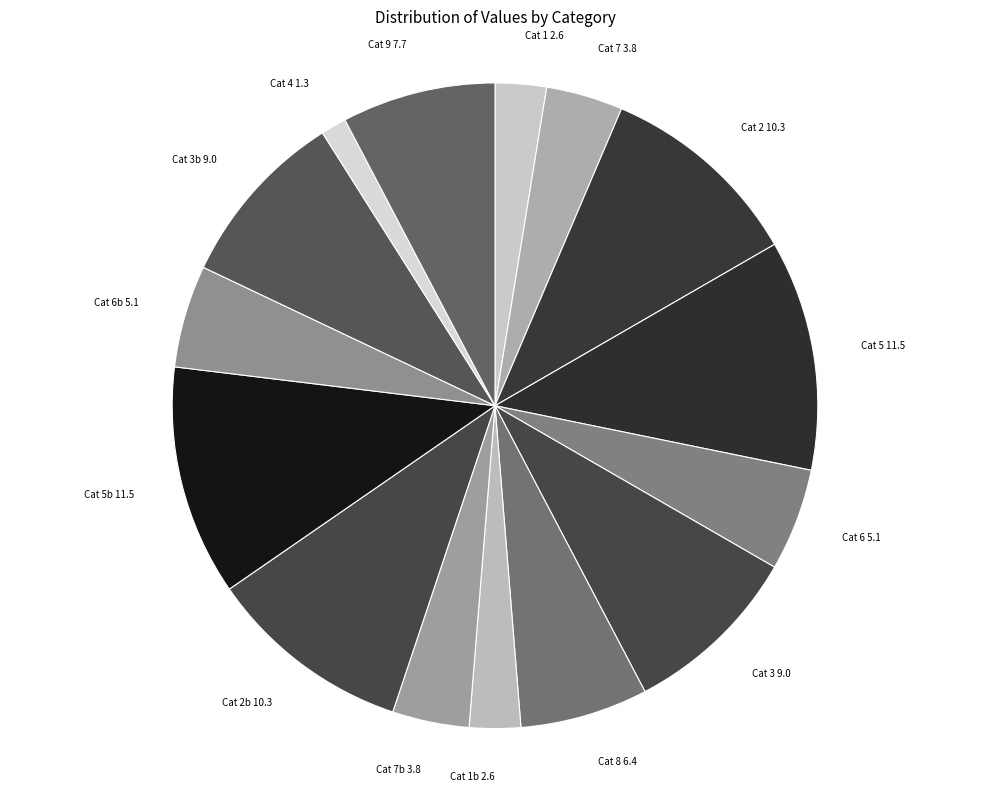

Between Cat 5 and Cat 2, which is larger?

Cat 5